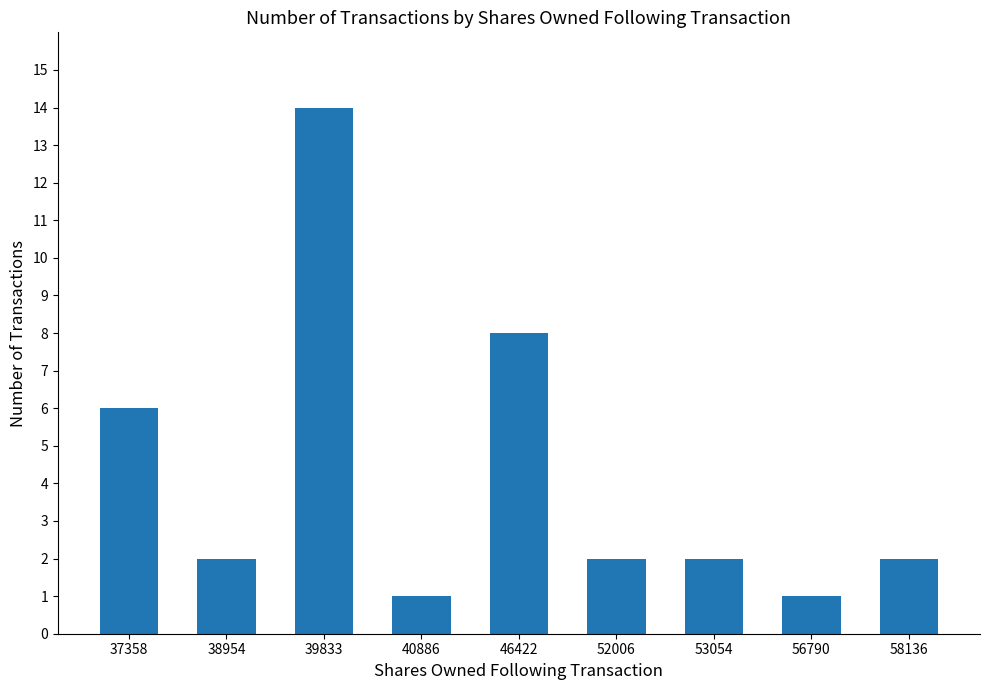

Reading right to left, what are all the values shown in this chart?

58136=2	56790=1	53054=2	52006=2	46422=8	40886=1	39833=14	38954=2	37358=6